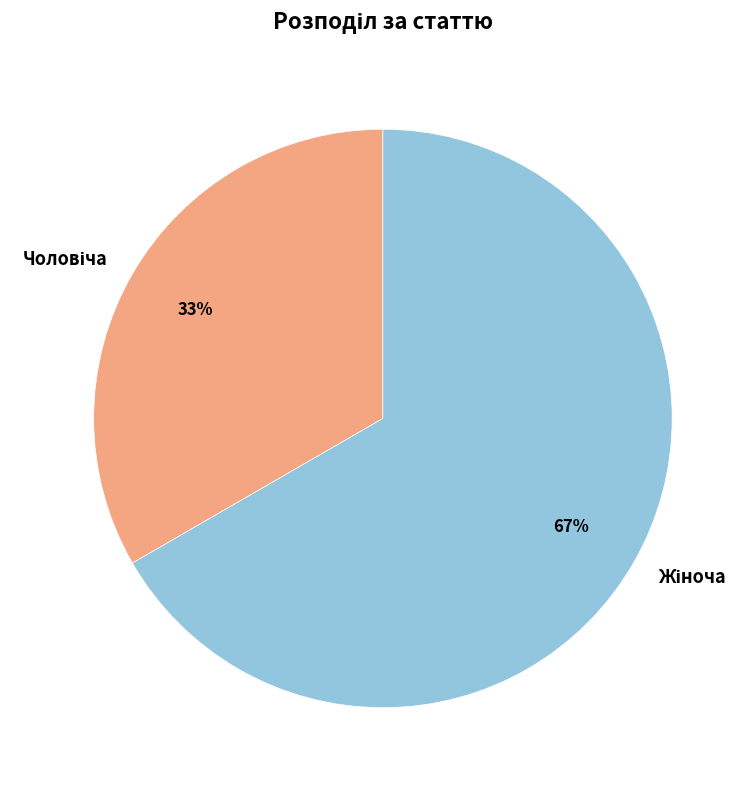

How many slices are in this pie chart?

2